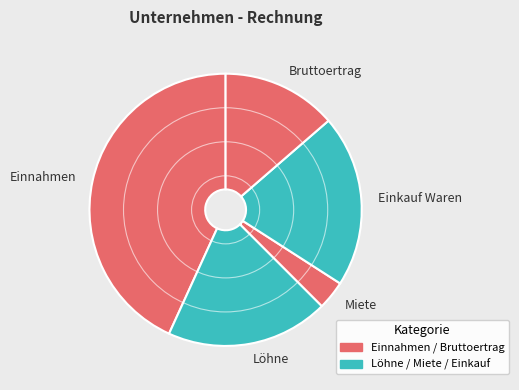

True or false: Einkauf Waren accounts for 32% of the total.

False